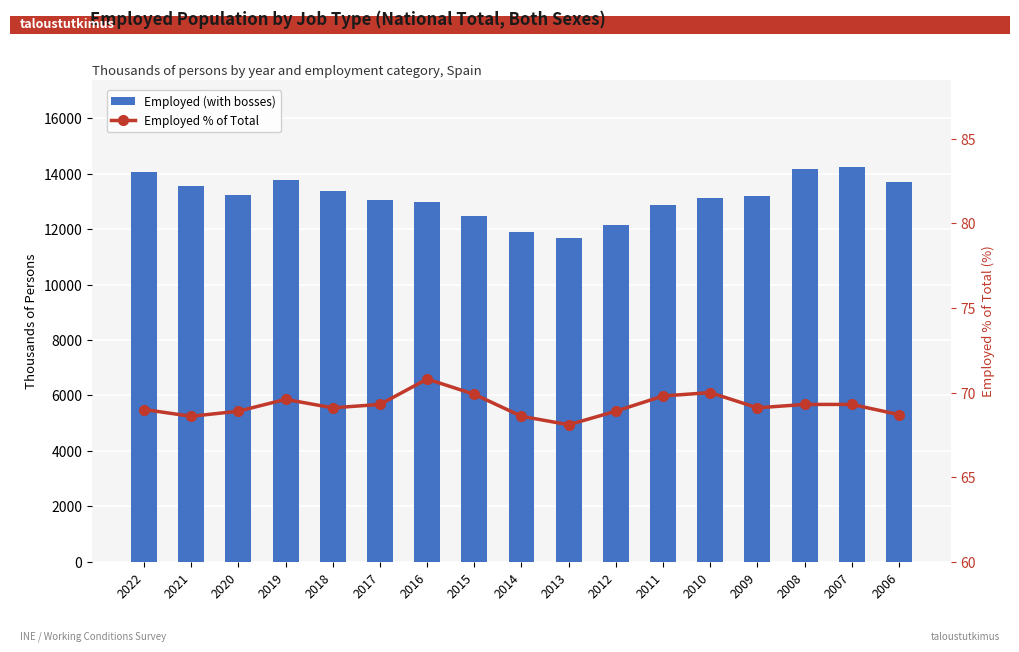

Does the chart contain stacked bars?

No